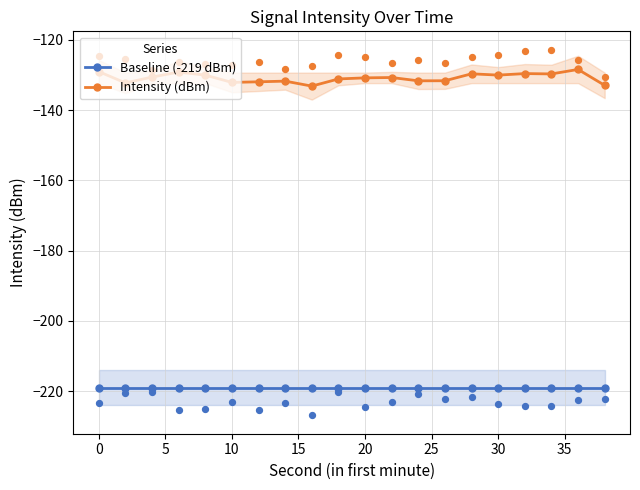

Which series reaches the maximum Y coordinate?

Intensity (dBm)